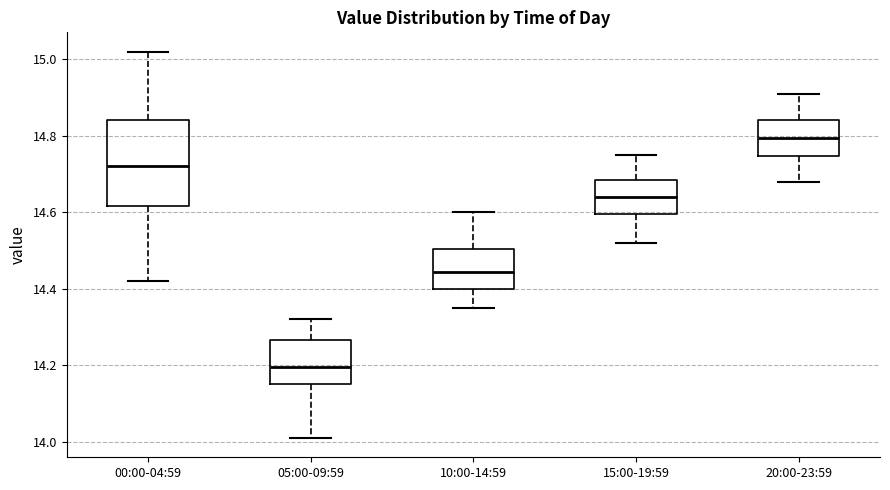

Where is the upper edge of the box for 15:00-19:59 on the y-axis? The values are not printed on the chart, so give them approximately, as read against the axis.

14.68